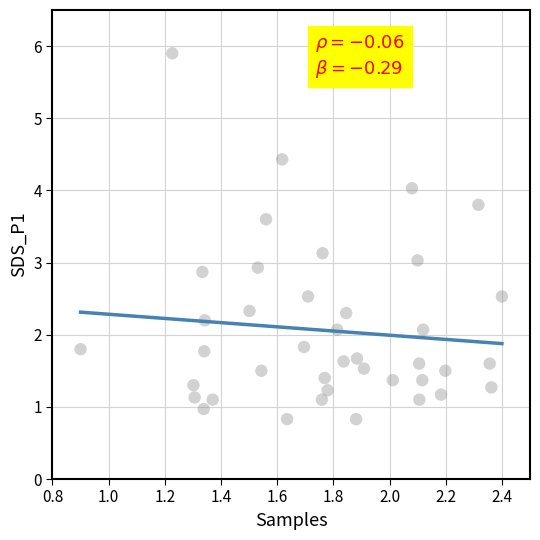

What is the range of Y values (max minus min)?

5.1